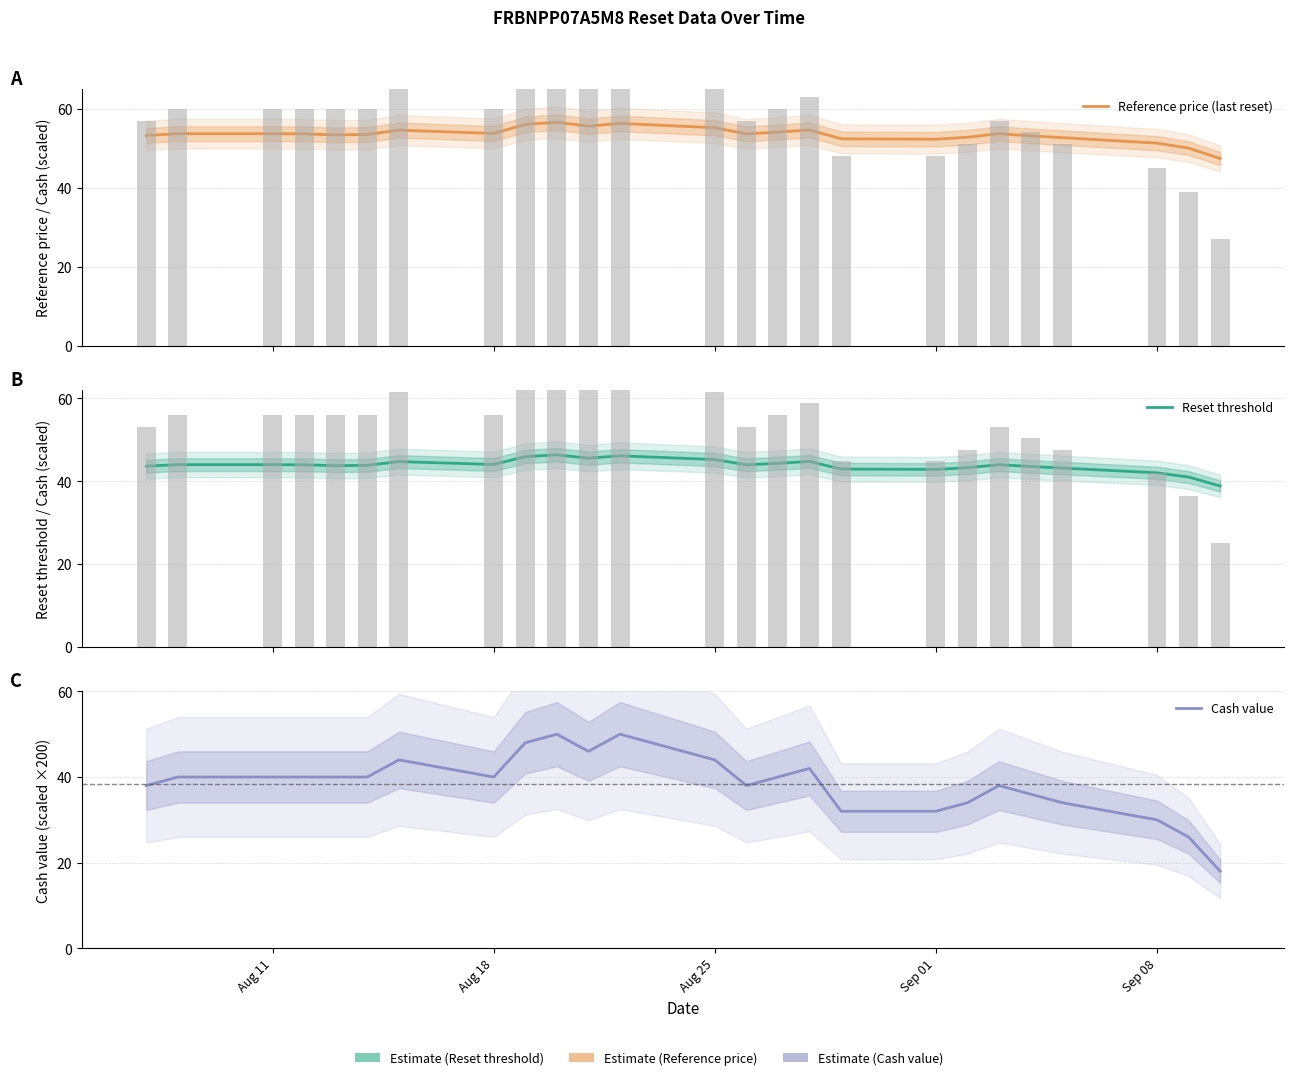

What is the difference between the maximum and minimum values in the Reference price (last reset) series?

9.2